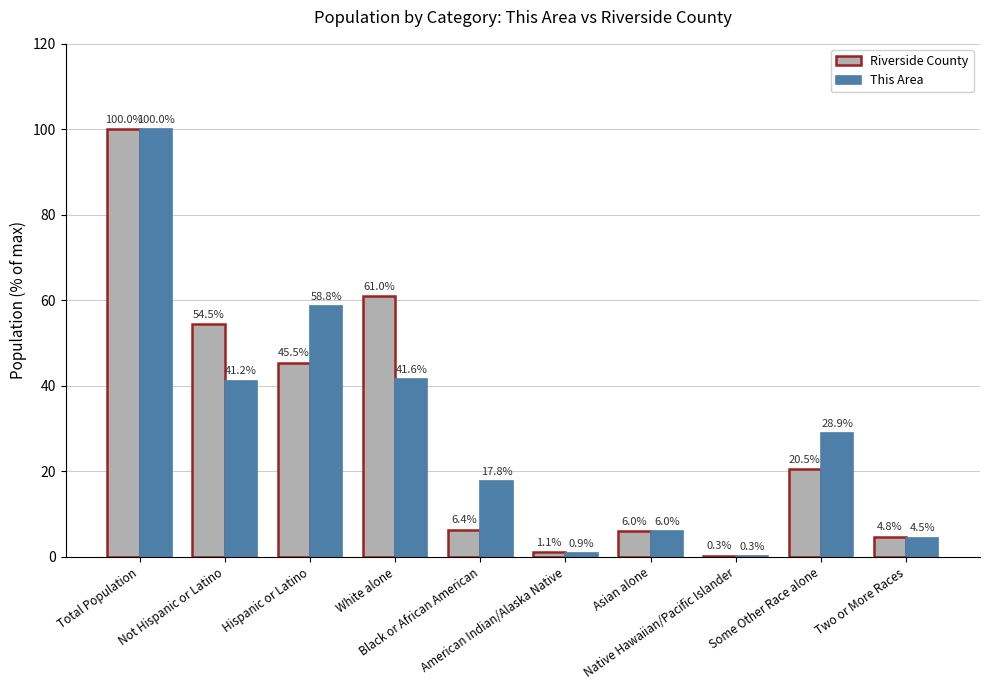

How many groups of bars are there?

10